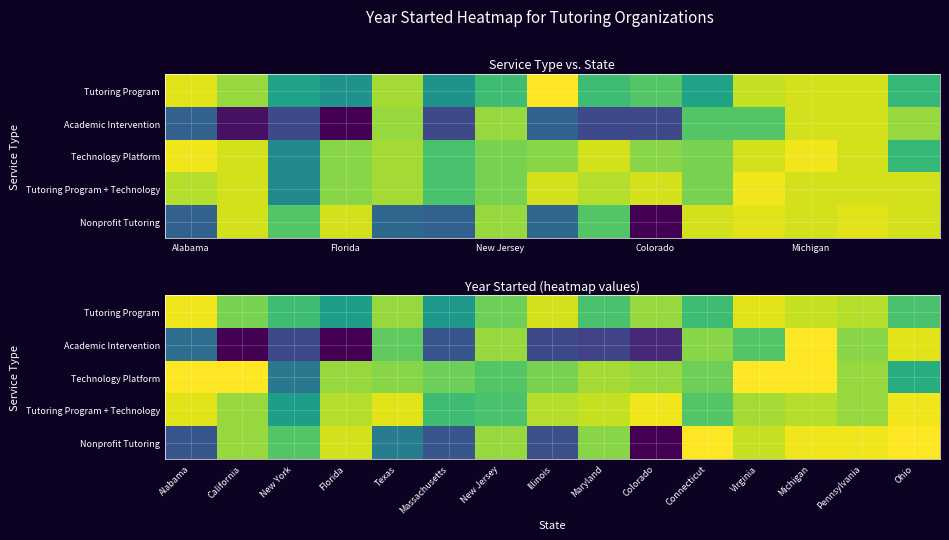

Is it true that Tutoring Program equals 3301 at Alabama?

False